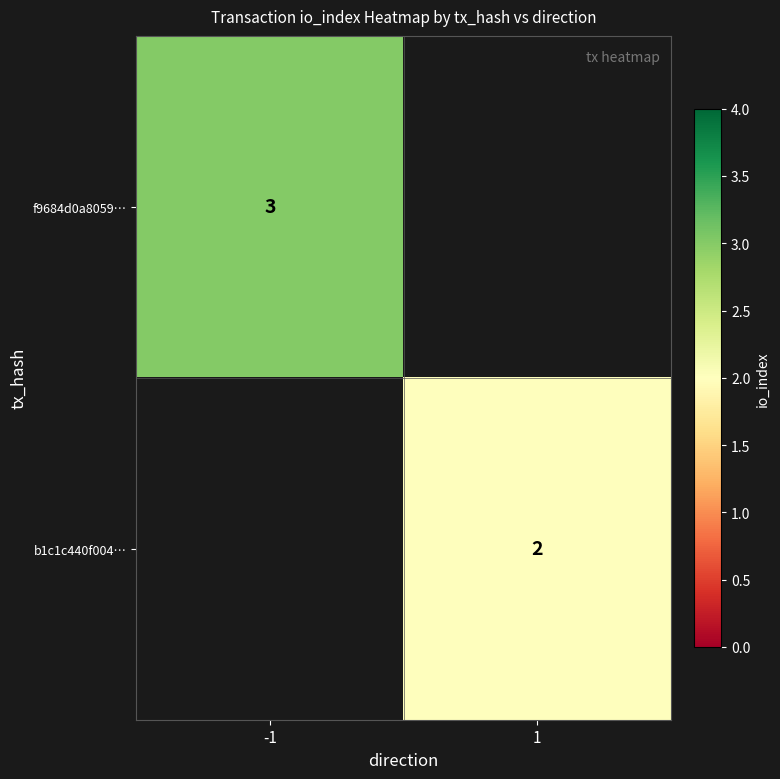

How many categories are shown in the chart?

2